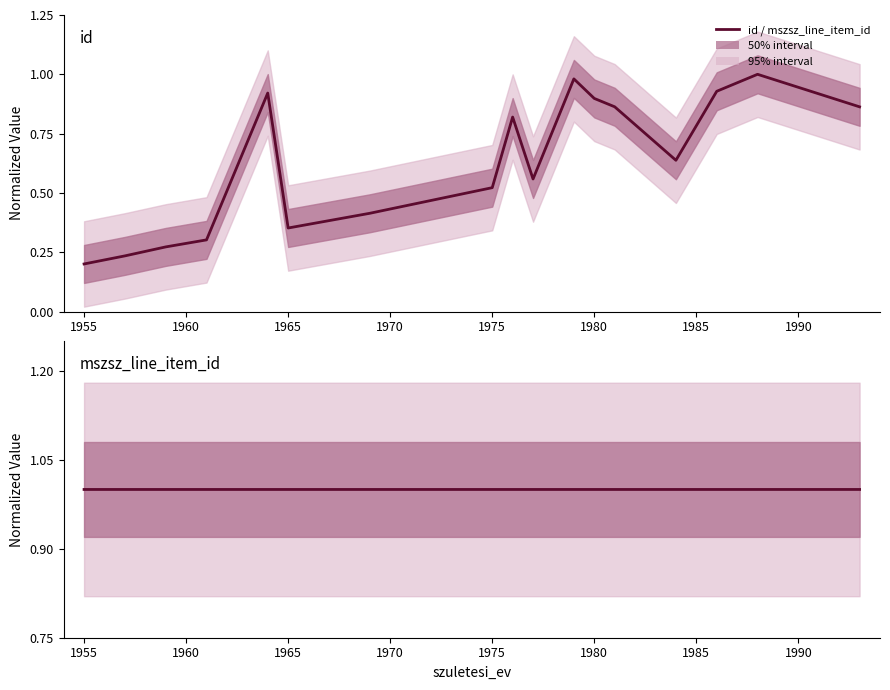

Reading right to left, transcribe all the data shown in this chart.

id: 0.9	1.0	0.9	0.6	0.9	0.9	1.0	0.6	0.8	0.5	0.4	0.4	0.4	0.9	0.3	0.3	0.2	0.2
mszsz_line_item_id: 1.0	1.0	1.0	1.0	1.0	1.0	1.0	1.0	1.0	1.0	1.0	1.0	1.0	1.0	1.0	1.0	1.0	1.0